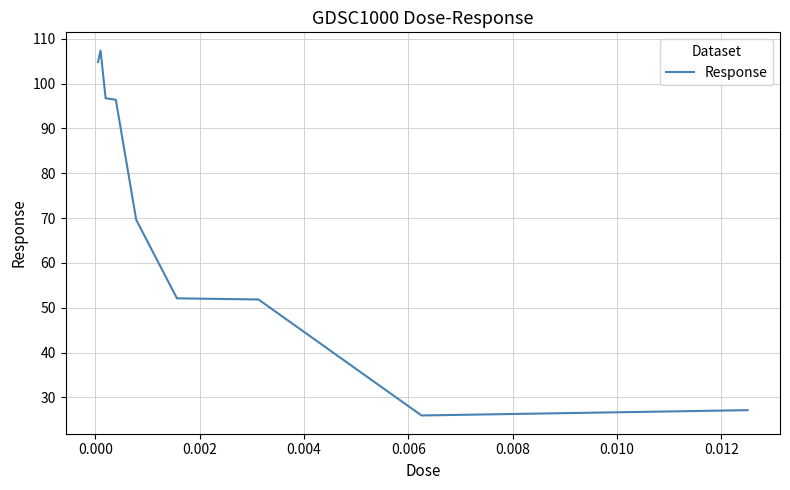

What is the minimum value shown in the chart?

26.0